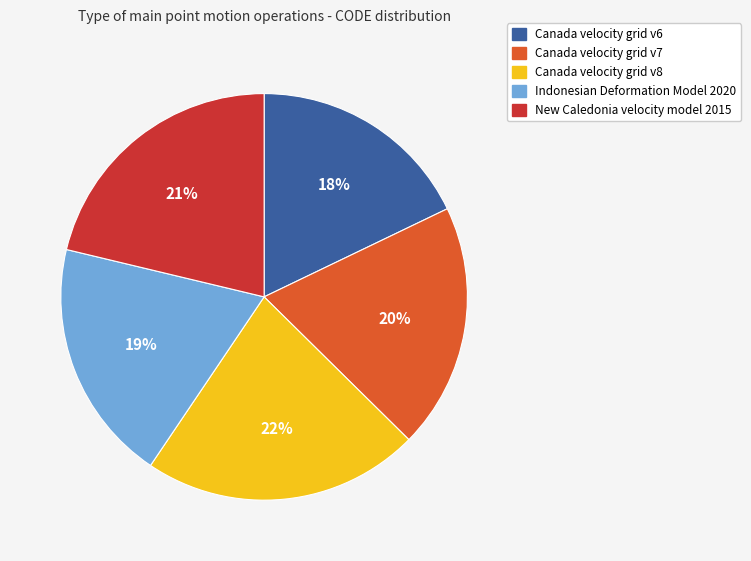

Is Canada velocity grid v6 the majority of the pie?

No